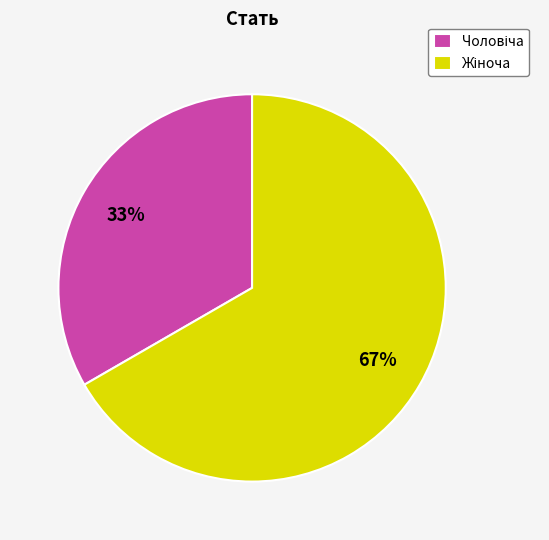

Is there any slice that represents more than half of the pie?

Yes